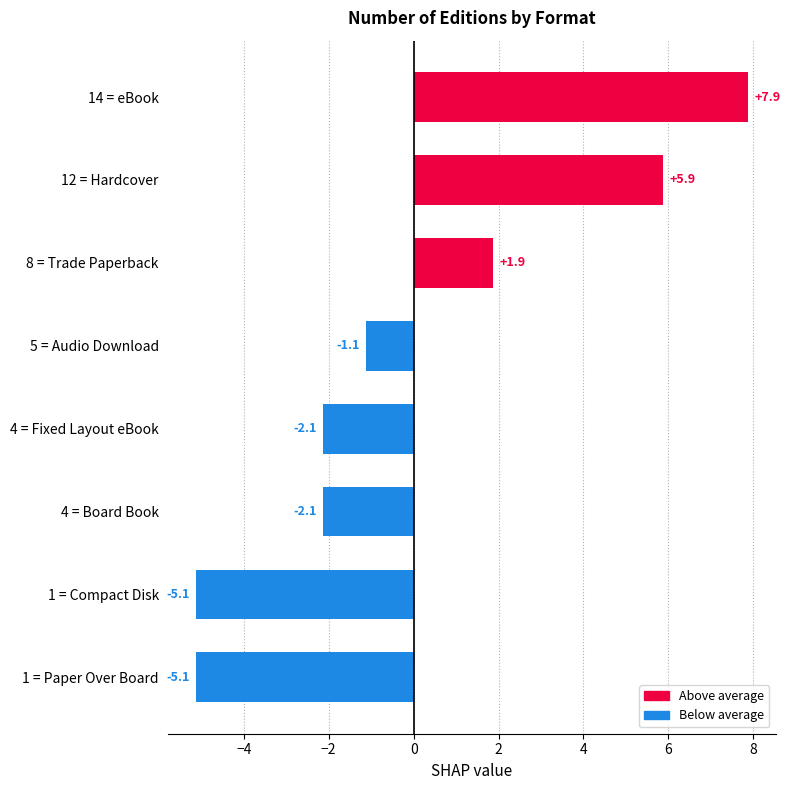

What is the difference between the maximum and minimum values?

13.0